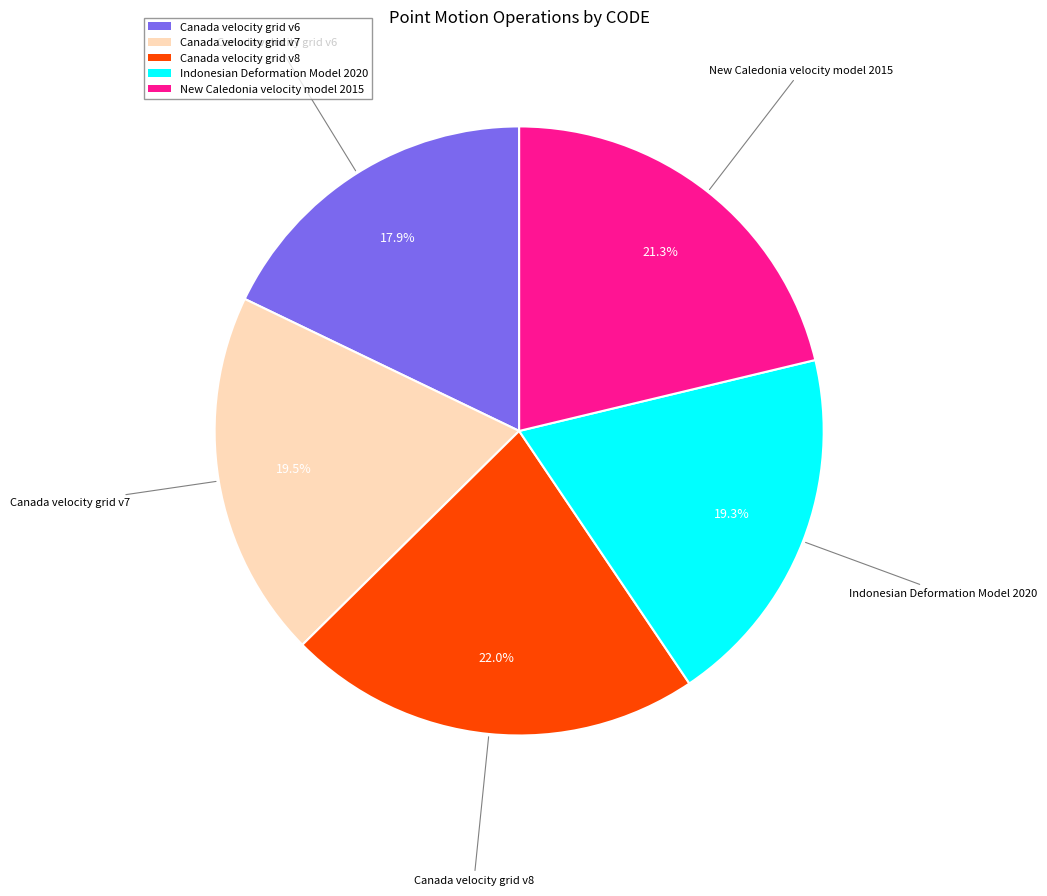

Is there any slice that represents more than half of the pie?

No